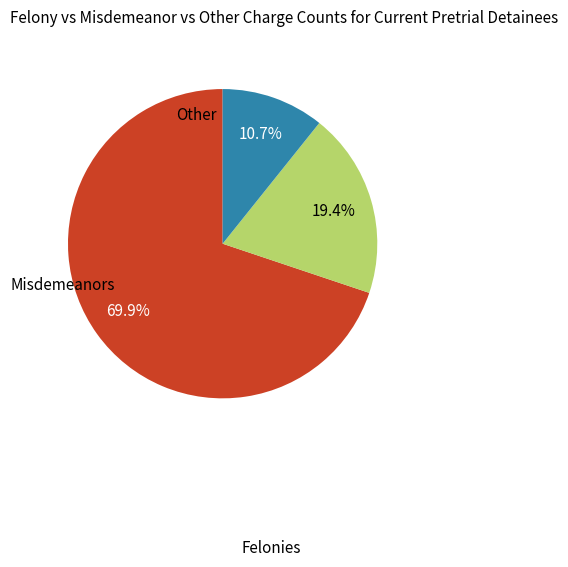

Does any single category account for the majority?

Yes